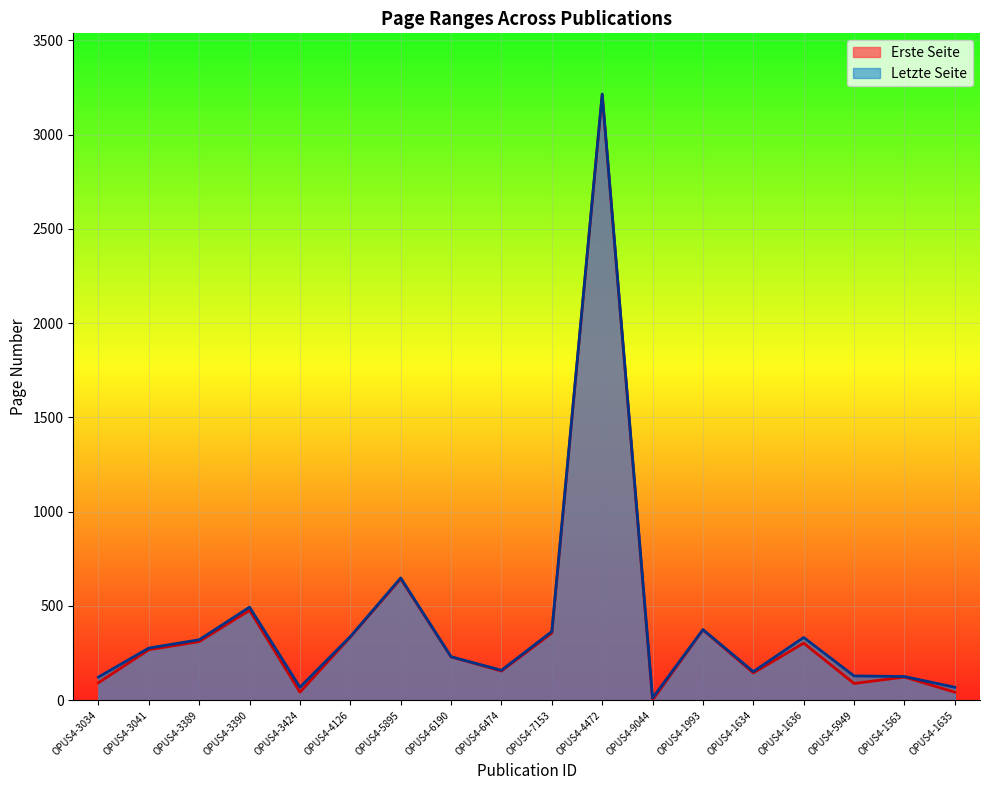

What is the difference between the Erste Seite values at OPUS4-9044 and OPUS4-6190?

229